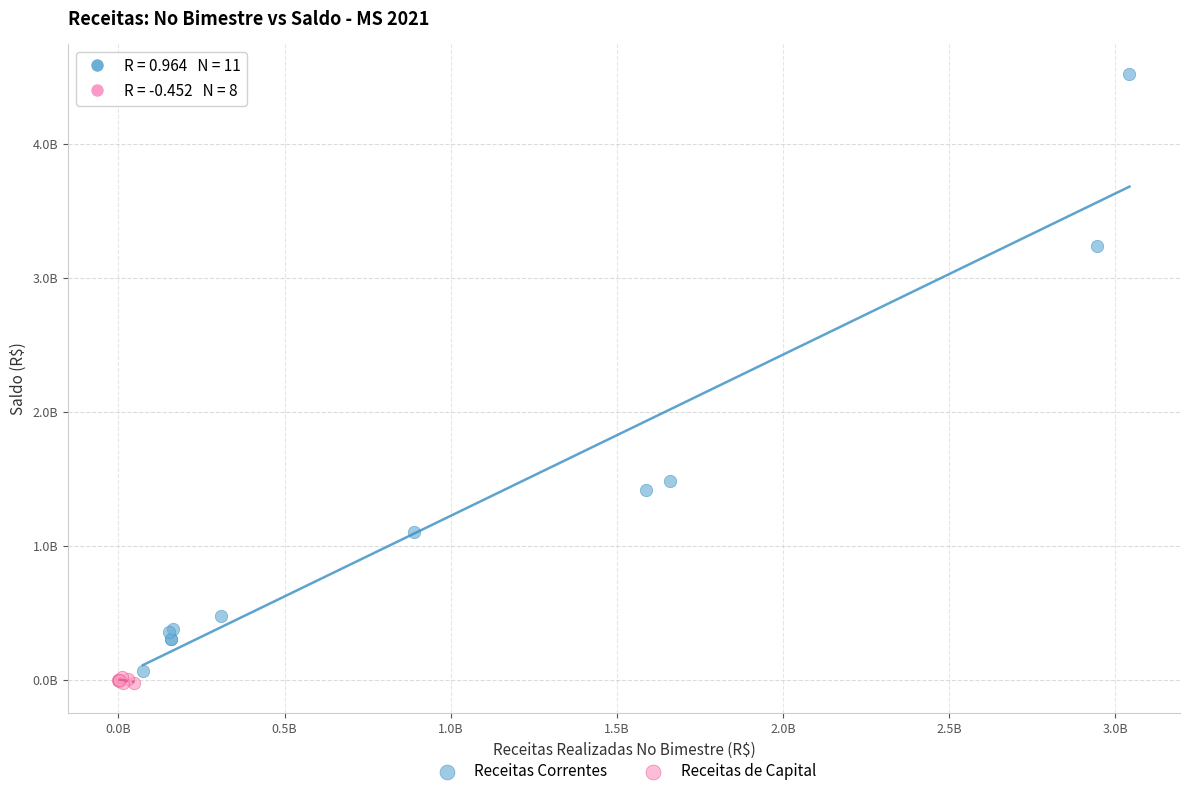

Which series has the largest Y range (max minus min)?

Receitas Correntes